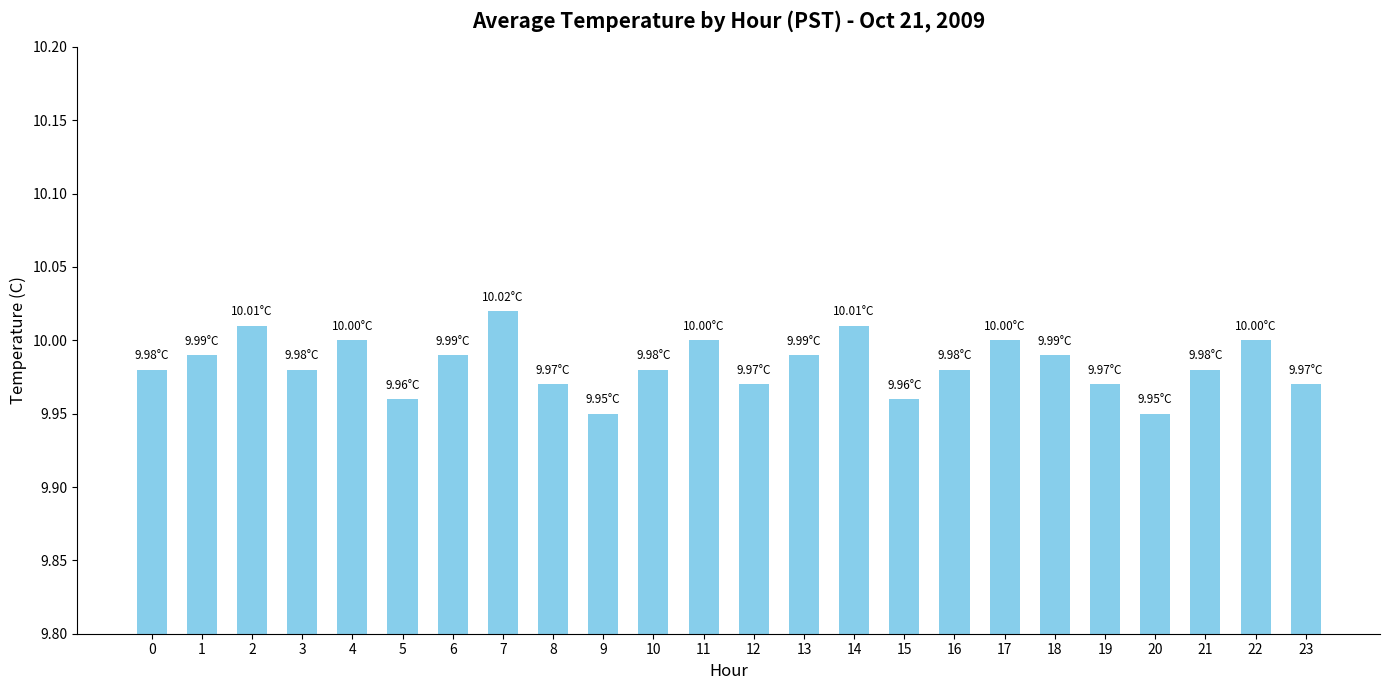

The value at 3 is 10.0. True or false?

True